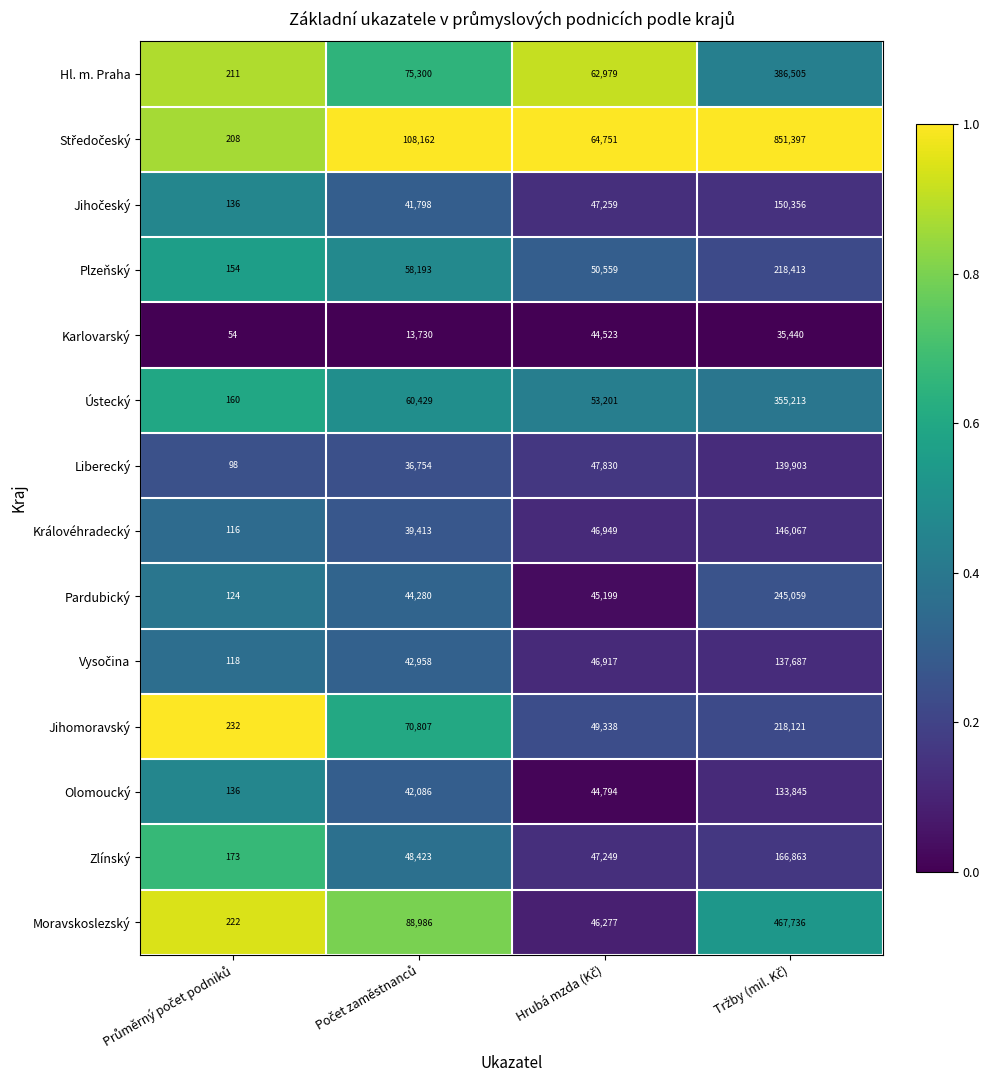

What is the lowest value of the Olomoucký series?

136